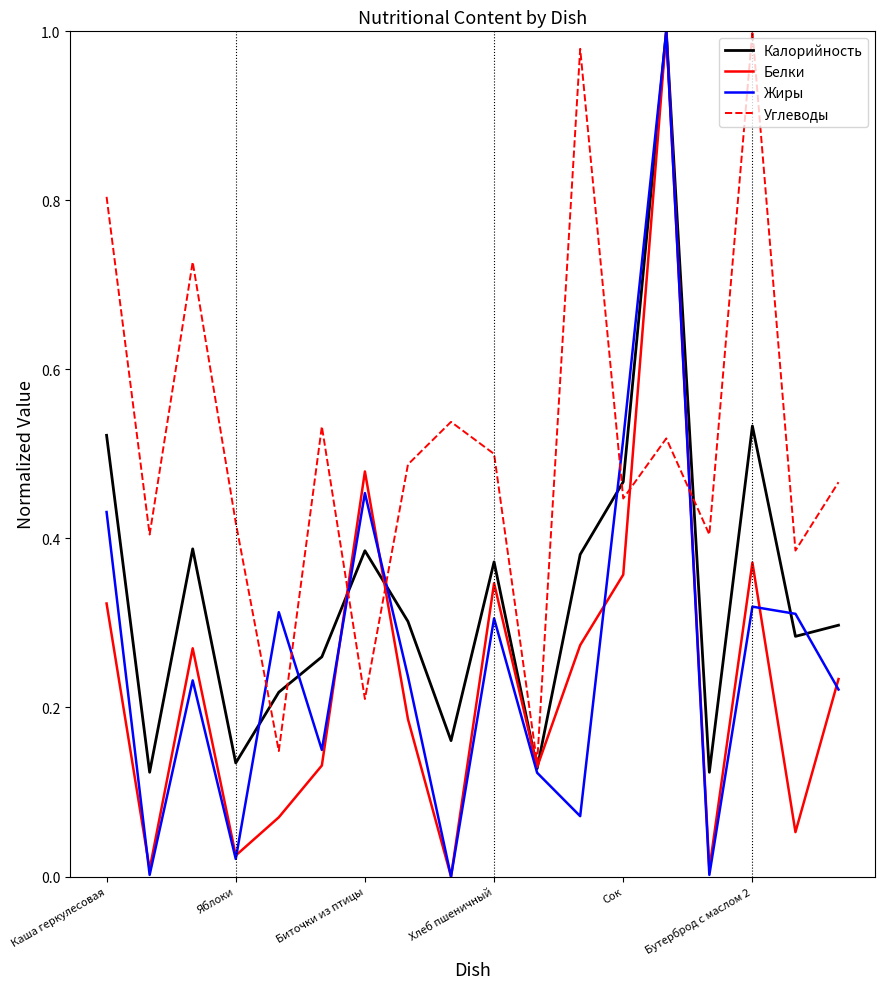

Which series has the largest total across all categories?

Углеводы